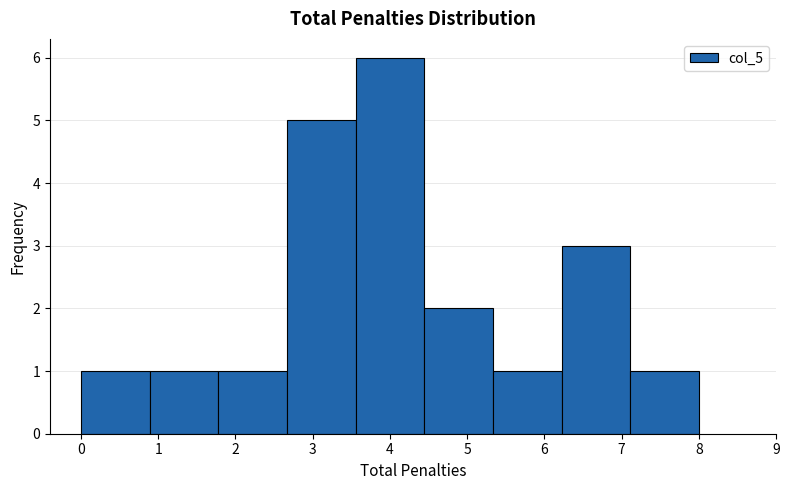

What is the height of the bar covering 5.3 to 6.2 on the x-axis? Neither the bar edges nor the heights are printed on the chart, so give them approximately, as read against the axes.

1